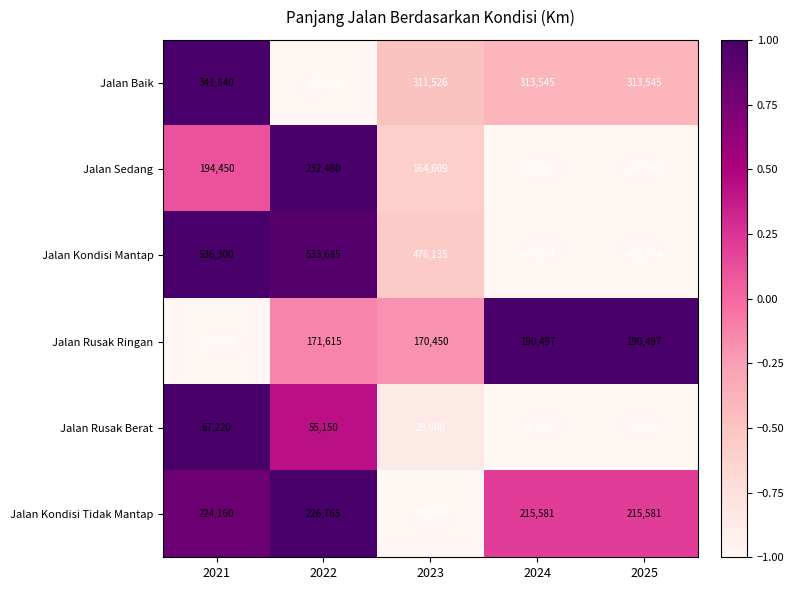

Between 2021 and 2024, which series saw the biggest shift?

Jalan Kondisi Mantap